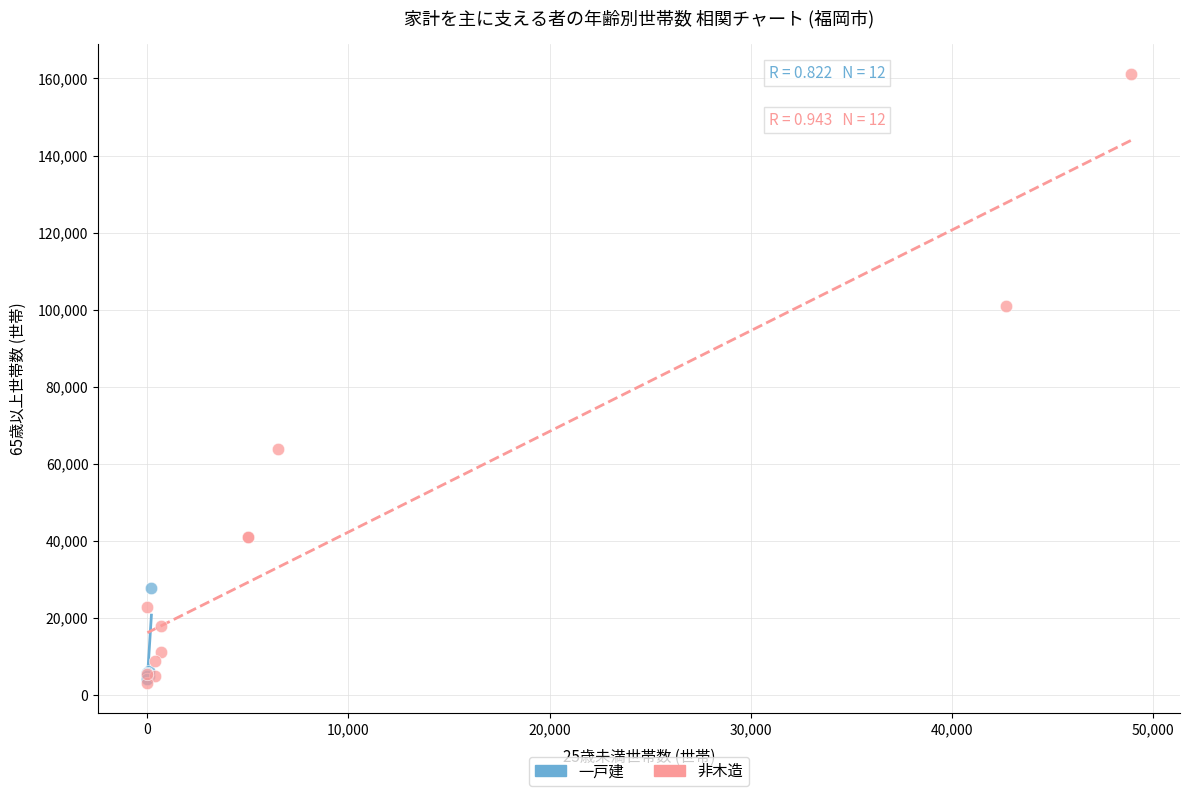

Which series contains the highest Y value?

非木造